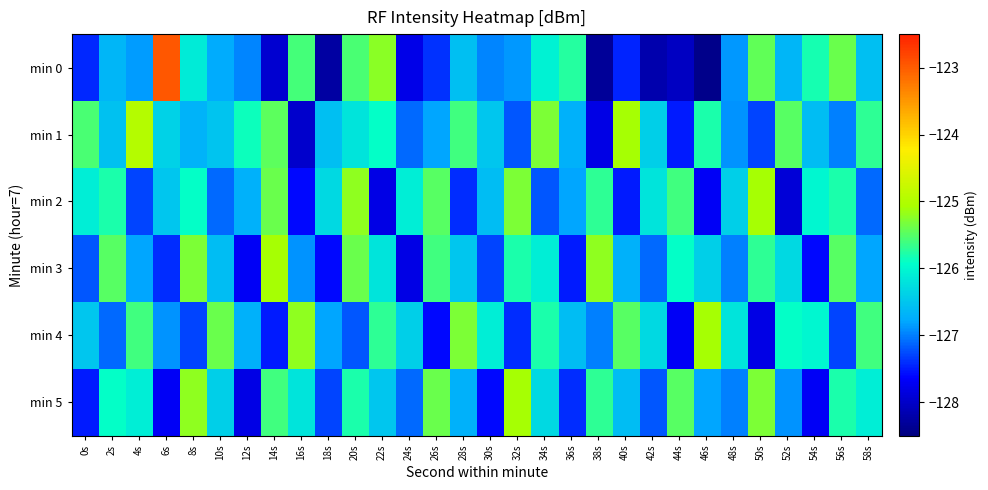

What is the greatest value displayed?

-123.0